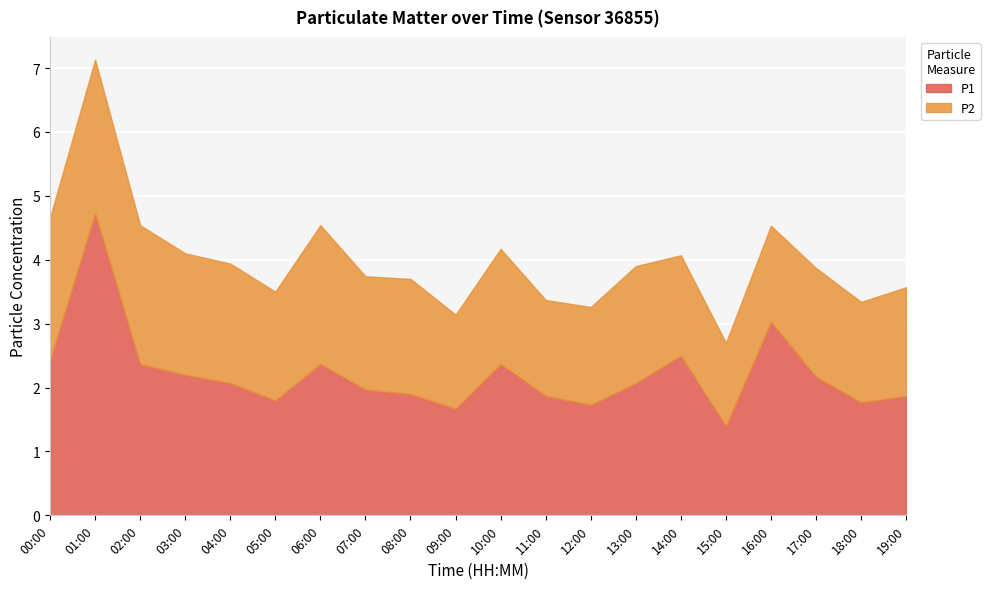

What is the highest value of the P2 series?

2.4